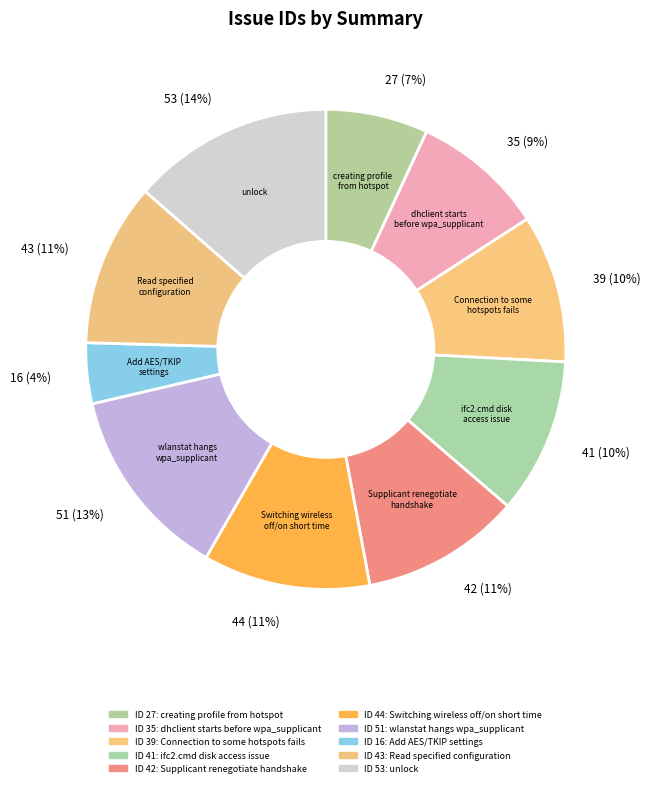

How many segments does this pie chart have?

10